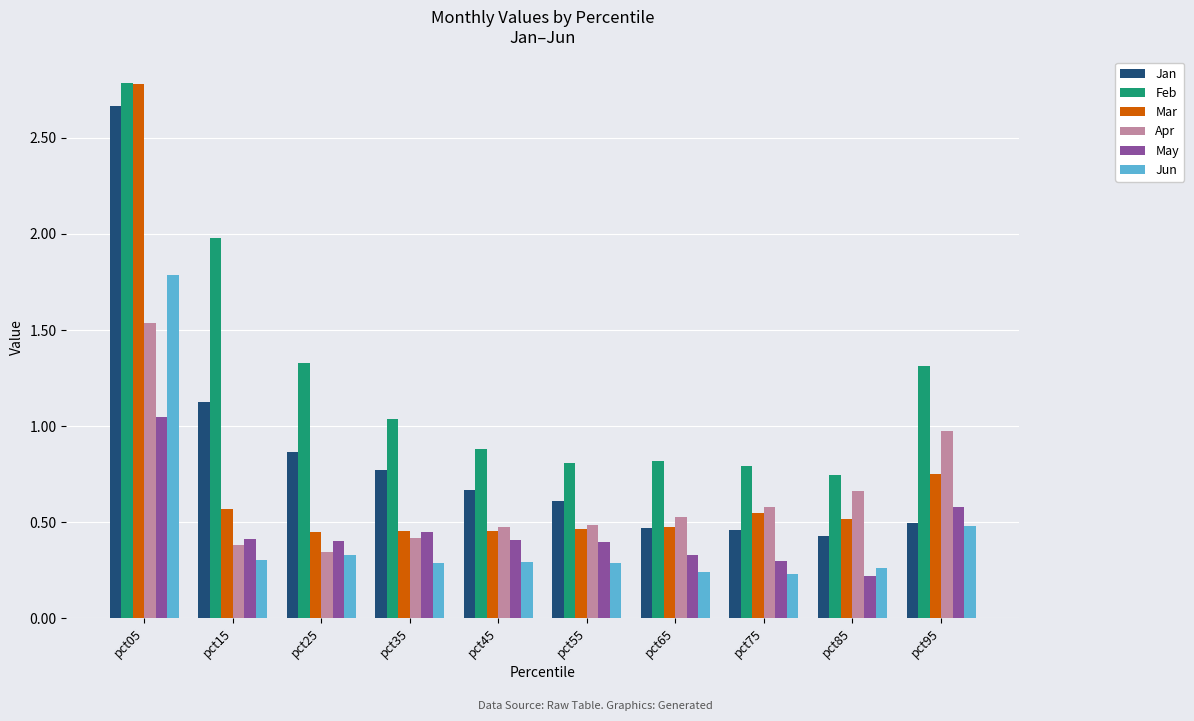

At how many categories does at least one series exceed 1?

5